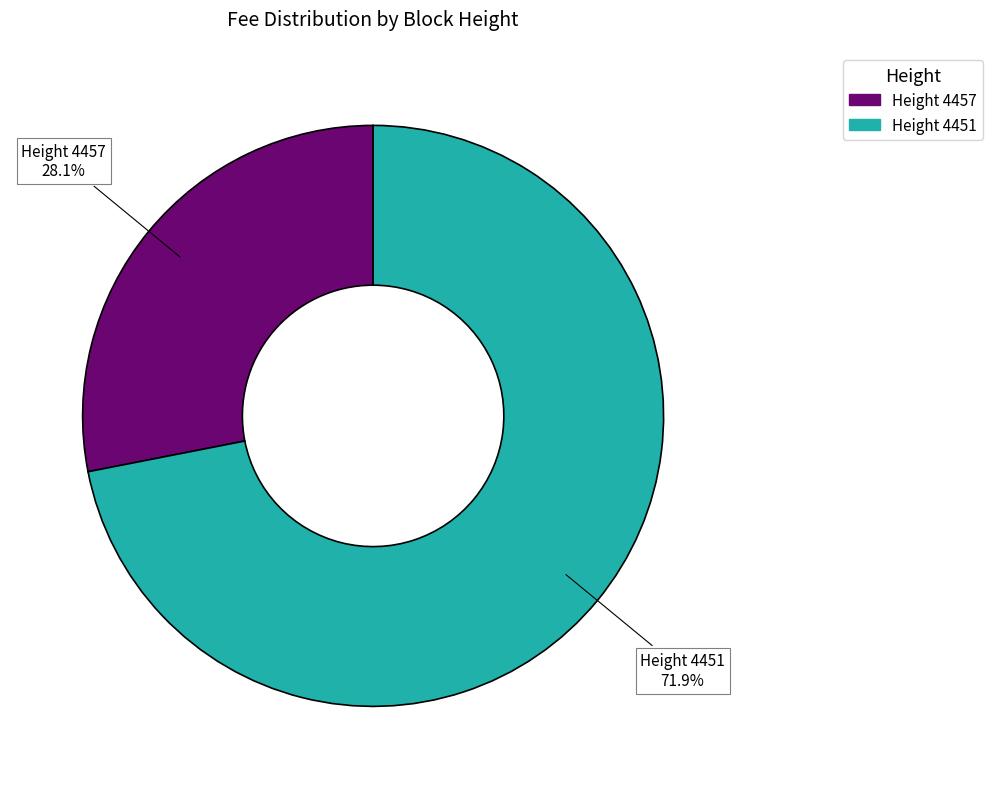

Is there a majority slice in this chart?

Yes